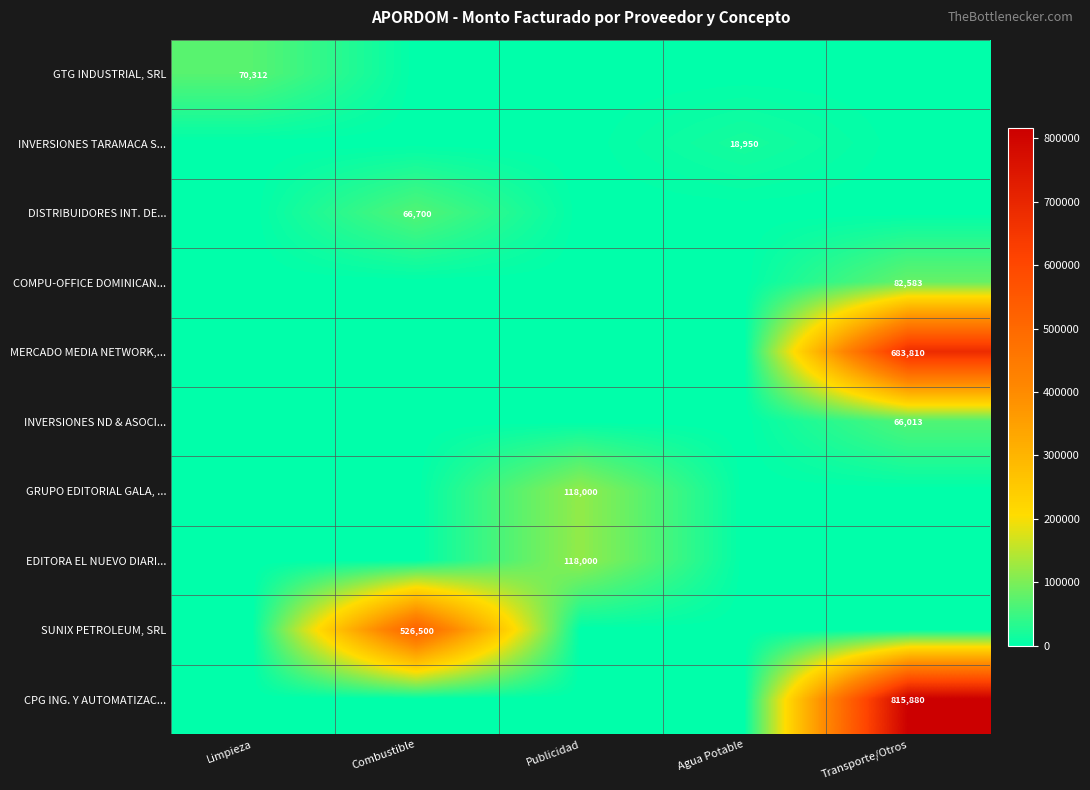

At which category is the sum across all series the highest?

Transporte/Otros